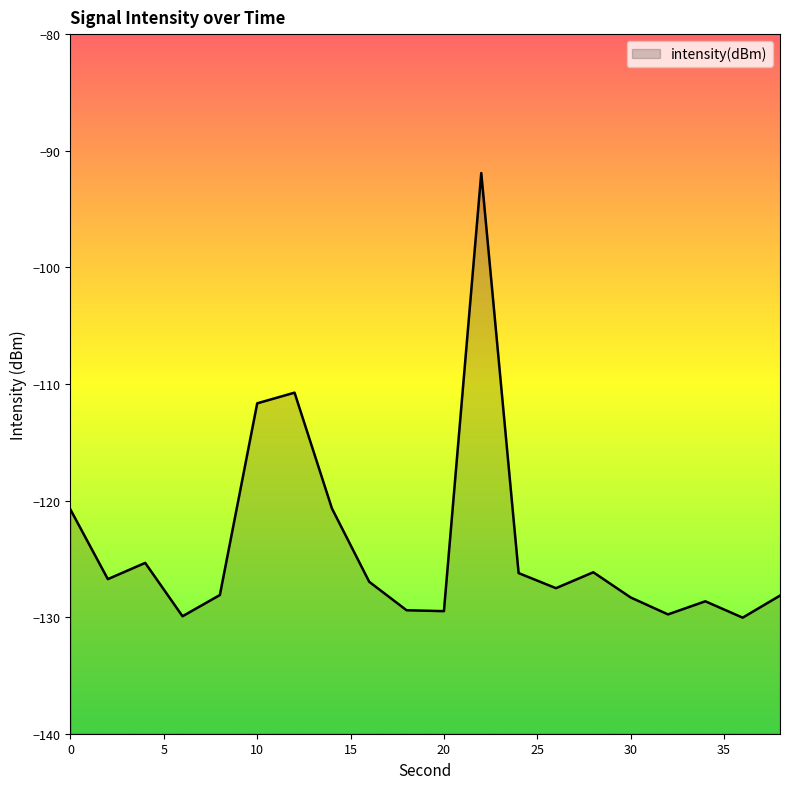

At which category does the data reach its first local valley?

2